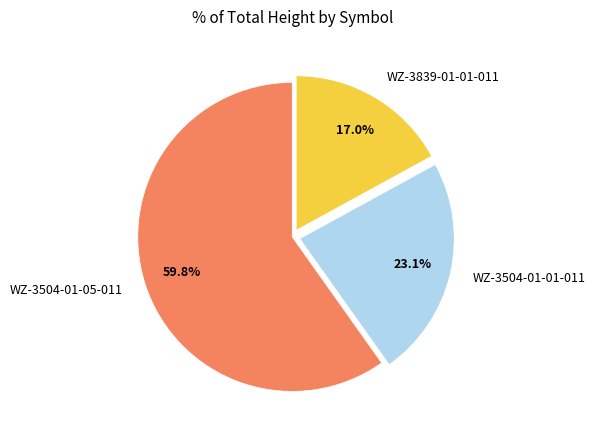

Which category has the biggest portion of the pie?

WZ-3504-01-05-011